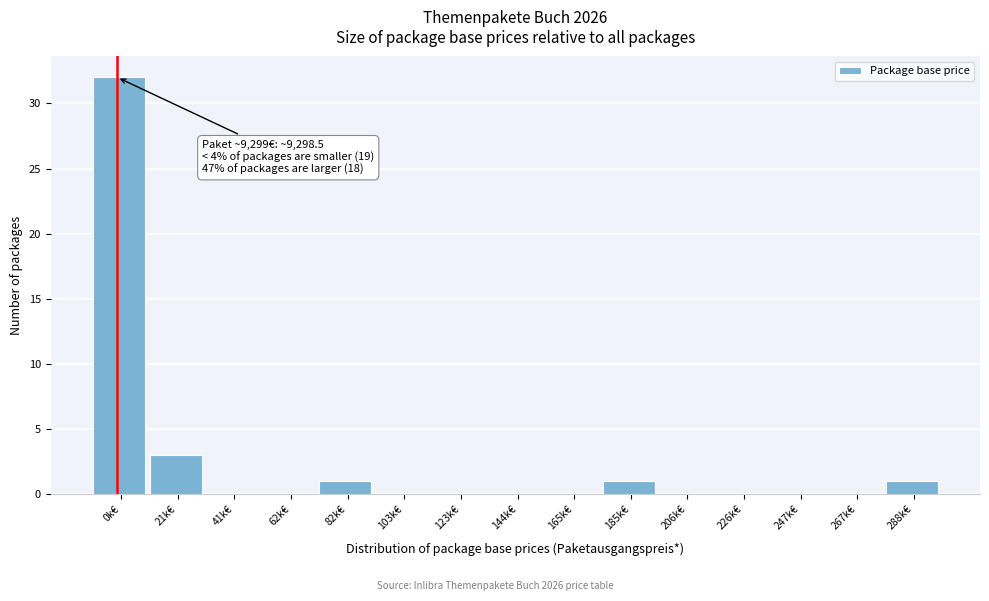

Reading left to right, list all the values displayed in this chart.

0k€=32	21k€=3	41k€=0	62k€=0	82k€=1	103k€=0	123k€=0	144k€=0	165k€=0	185k€=1	206k€=0	226k€=0	247k€=0	267k€=0	288k€=1